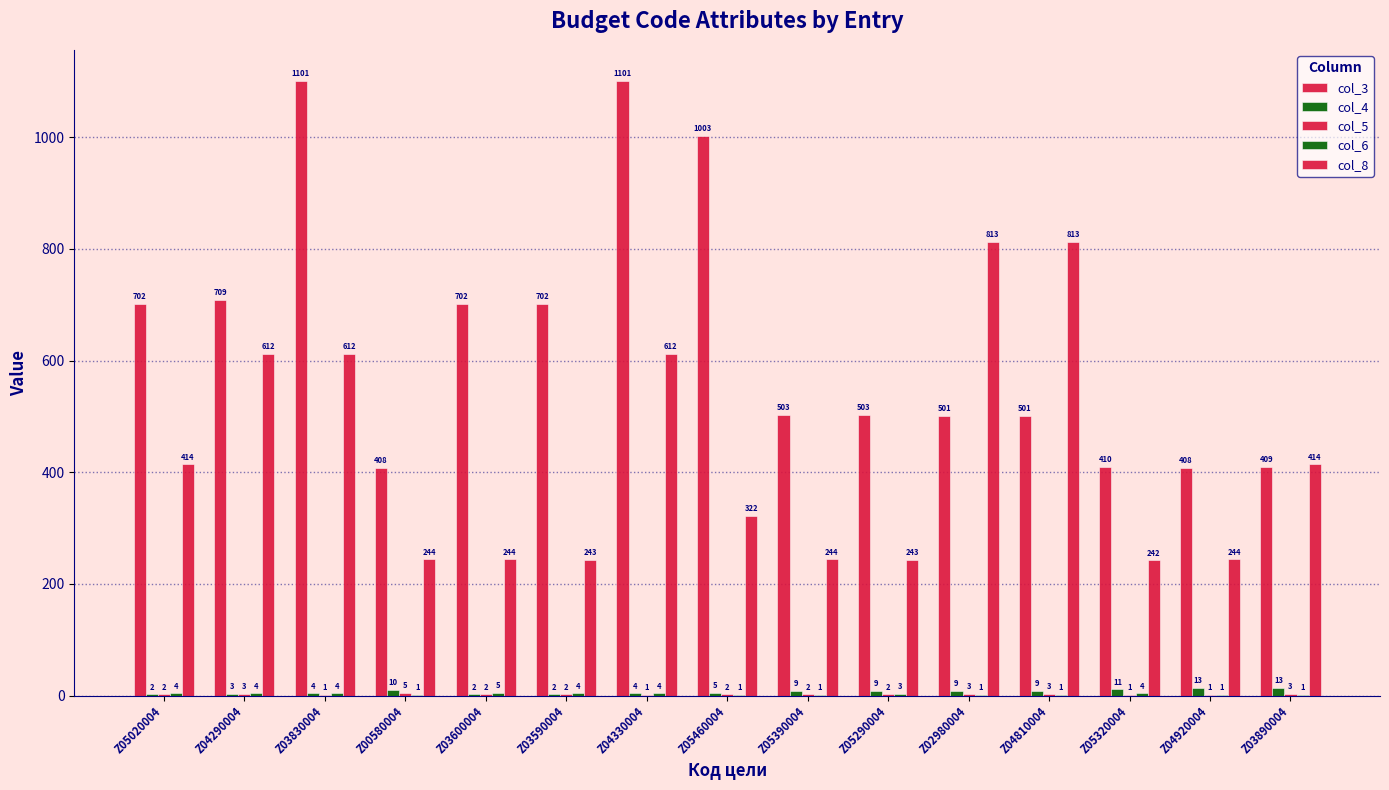

What is the label of the 6th bar from the left?

Z03590004